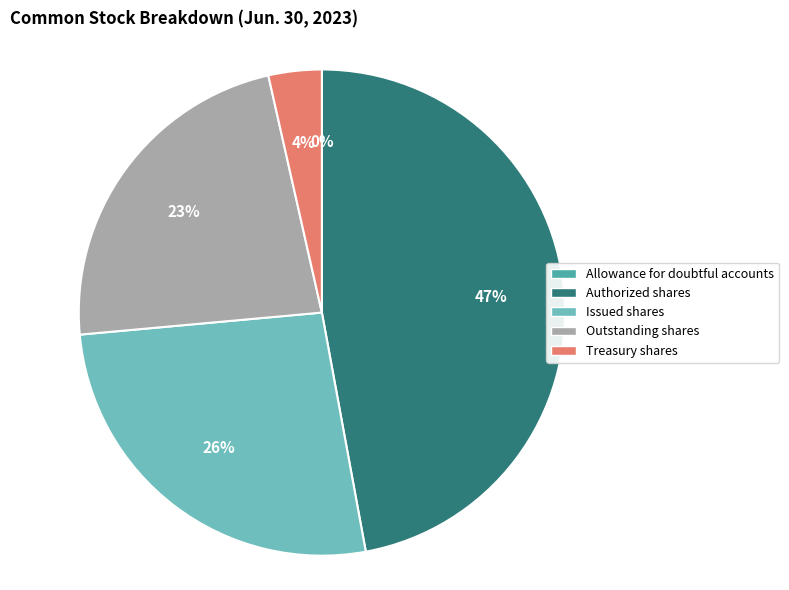

To the nearest percent, what is the difference between the largest and smallest slice percentages?

47%